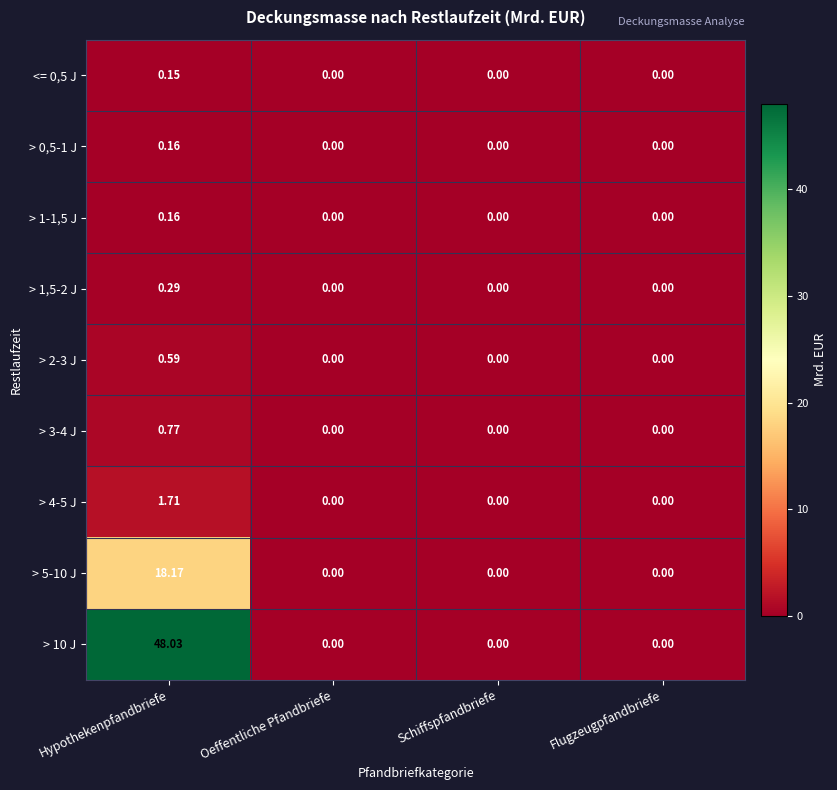

Is the value of > 1-1,5 J at Flugzeugpfandbriefe greater than the value of > 1,5-2 J at Hypothekenpfandbriefe?

No